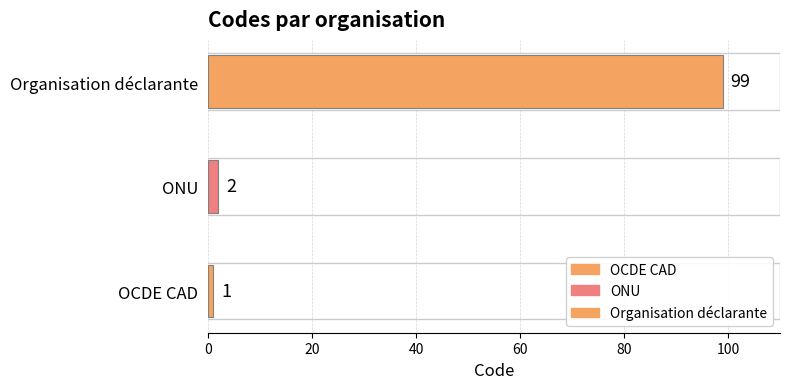

The chart shows a value of 2 at ONU. True or false?

True